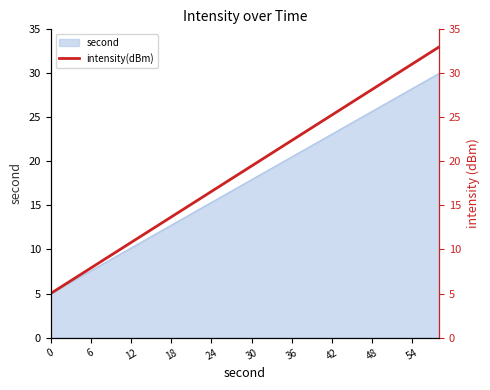

True or false: there are more than 1 points higher than both neighbors.

False